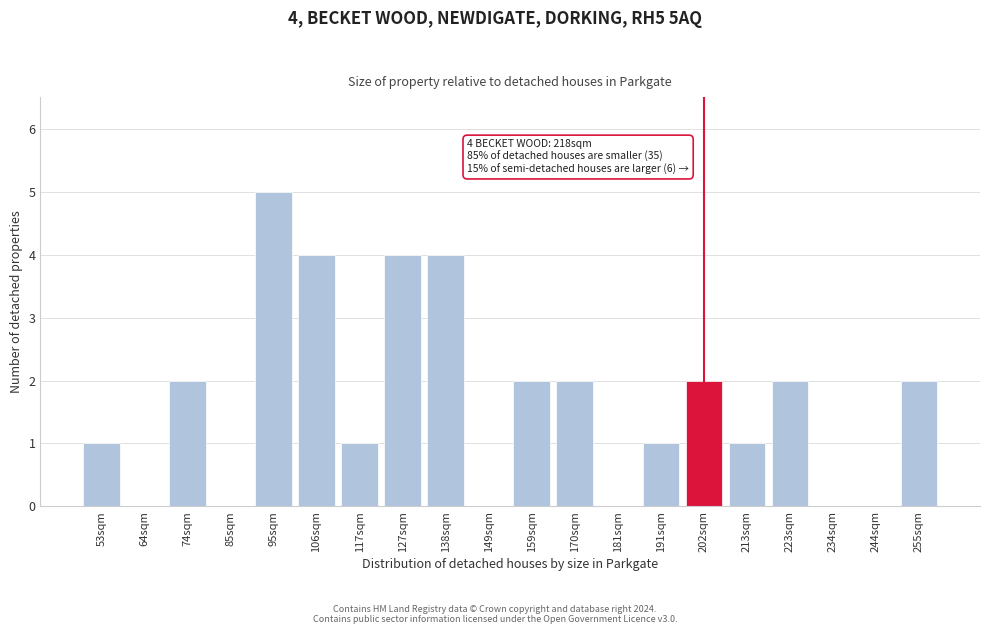

Reading left to right, list all the values displayed in this chart.

53sqm=1	64sqm=0	74sqm=2	85sqm=0	95sqm=5	106sqm=4	117sqm=1	127sqm=4	138sqm=4	149sqm=0	159sqm=2	170sqm=2	181sqm=0	191sqm=1	202sqm=2	213sqm=1	223sqm=2	234sqm=0	244sqm=0	255sqm=2